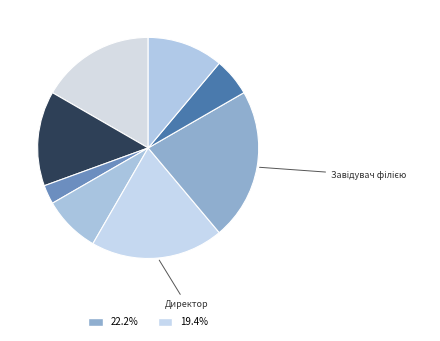

Count the number of slices in the pie.

8